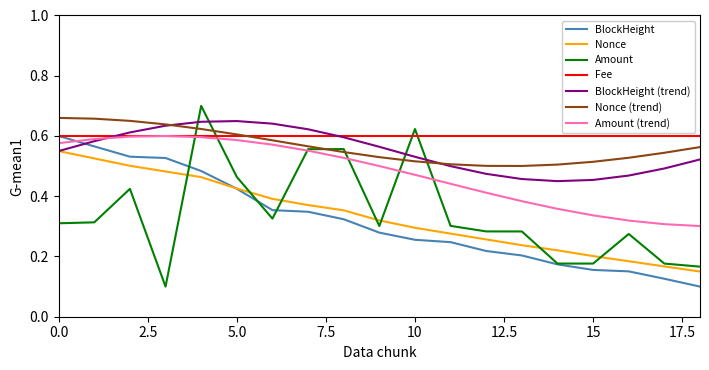

What are all the series names shown in the legend?

BlockHeight, Nonce, Amount, Fee, BlockHeight (trend), Nonce (trend), Amount (trend)